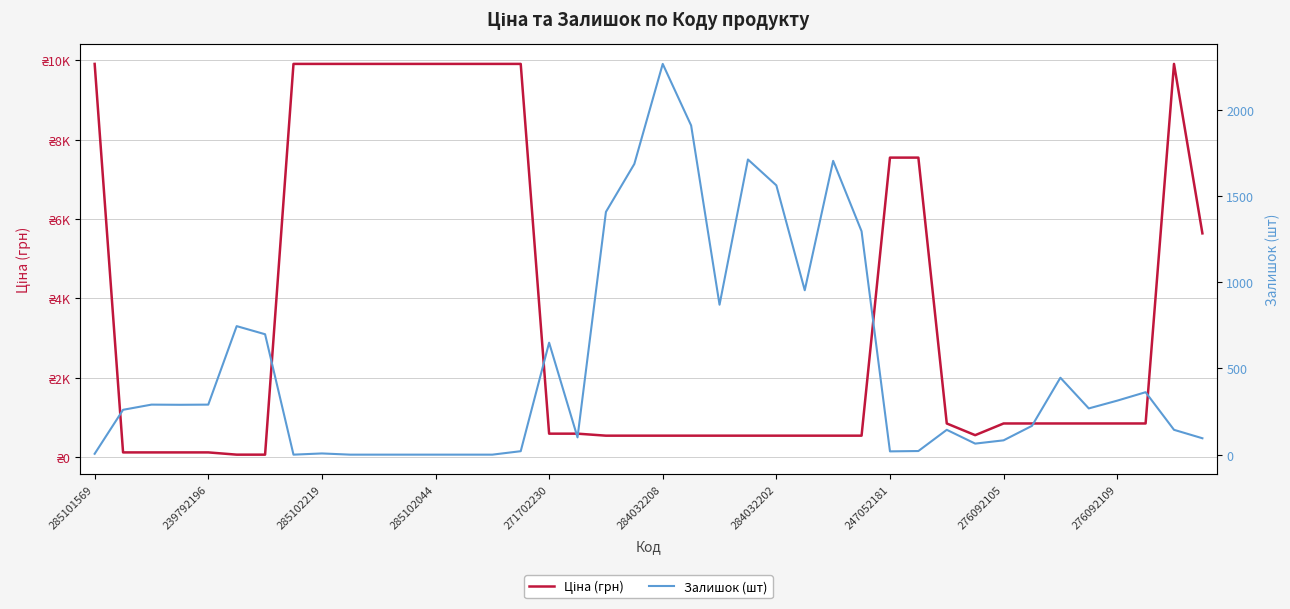

How many lines are shown in the chart?

2